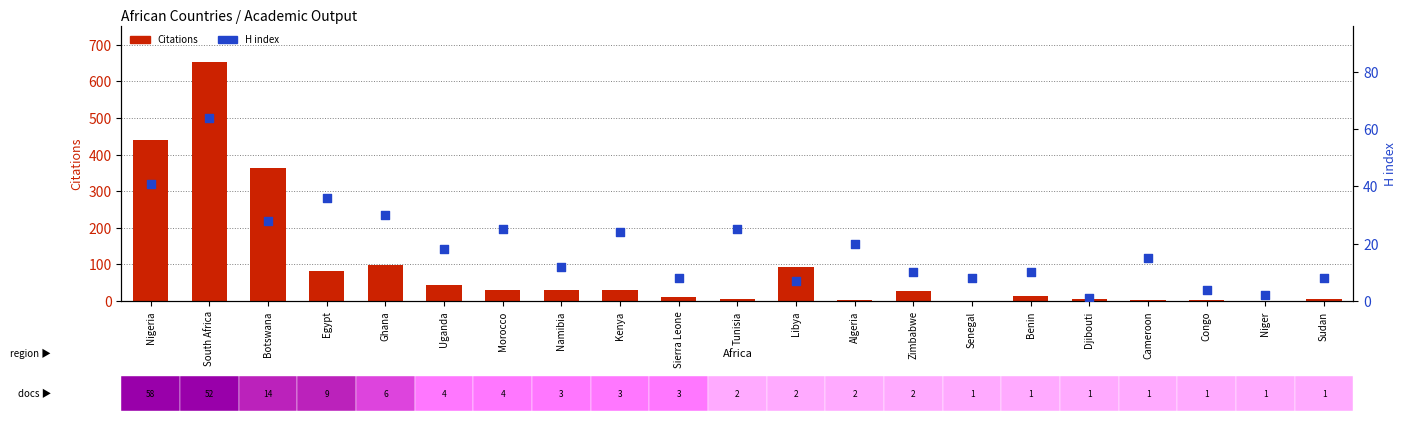

What is the total value across all series at Zimbabwe?

36